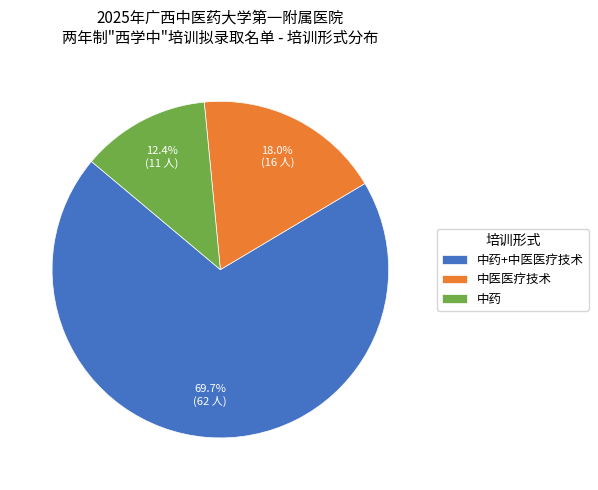

To the nearest percent, what portion does 中药+中医医疗技术 represent?

70%